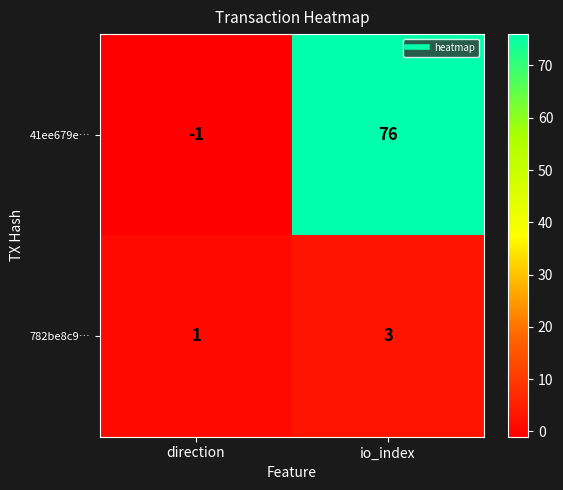

The value of 41ee679e… at direction is 0. True or false?

False